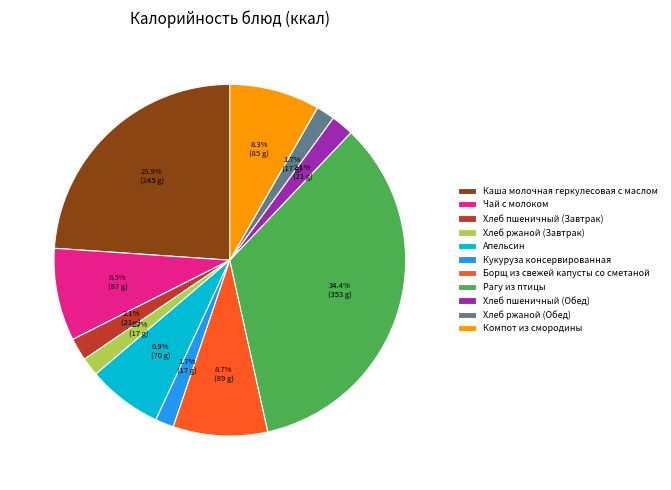

How many slices are in this pie chart?

11